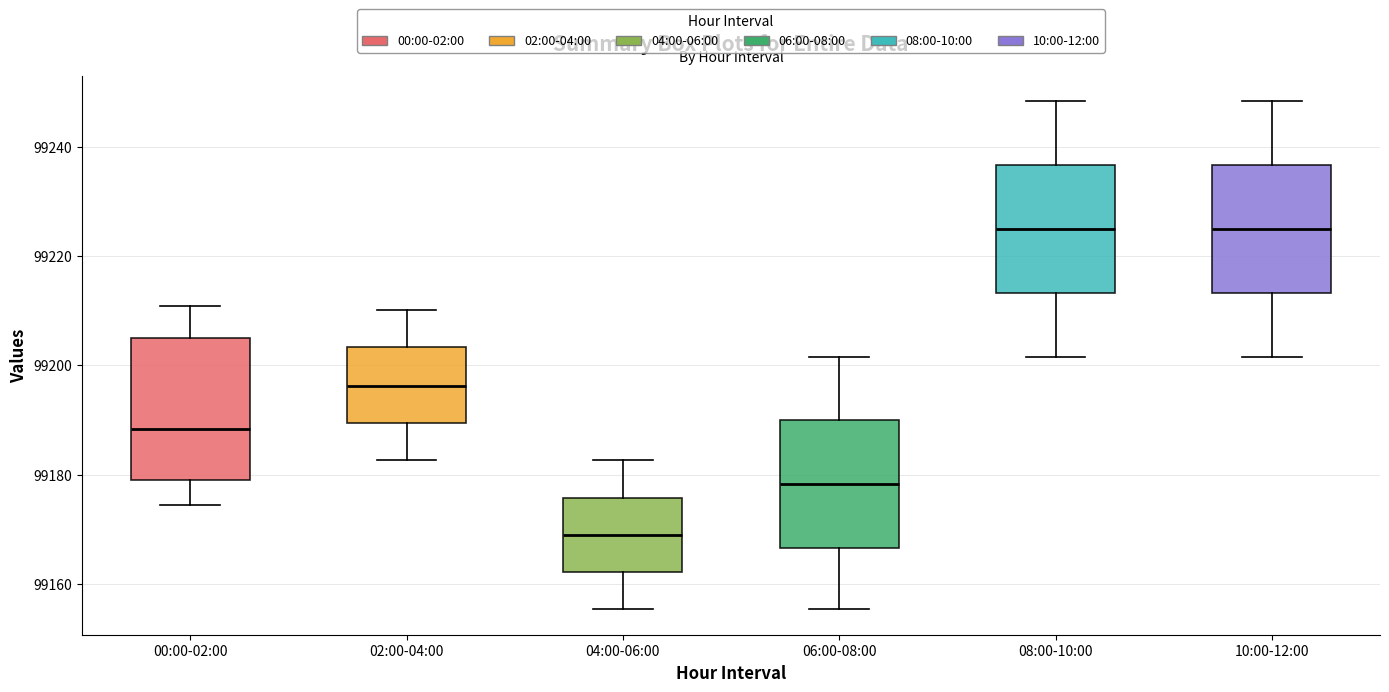

Where is the upper edge of the box for 06:00-08:00 on the y-axis? The values are not printed on the chart, so give them approximately, as read against the axis.

99190